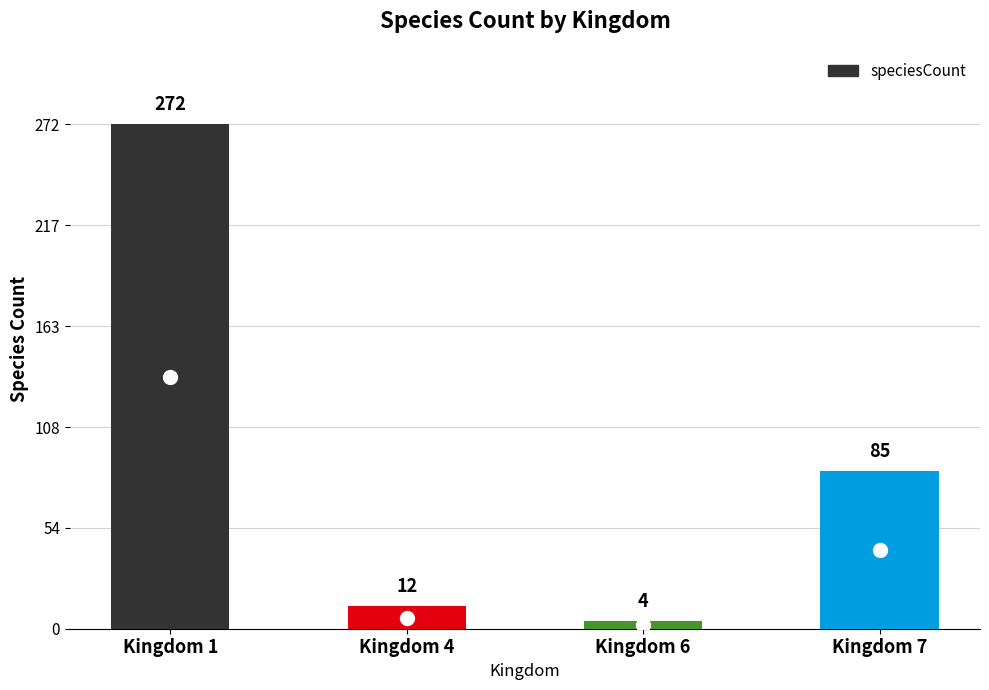

Rank the categories by value from lowest to highest.

Kingdom 6, Kingdom 4, Kingdom 7, Kingdom 1